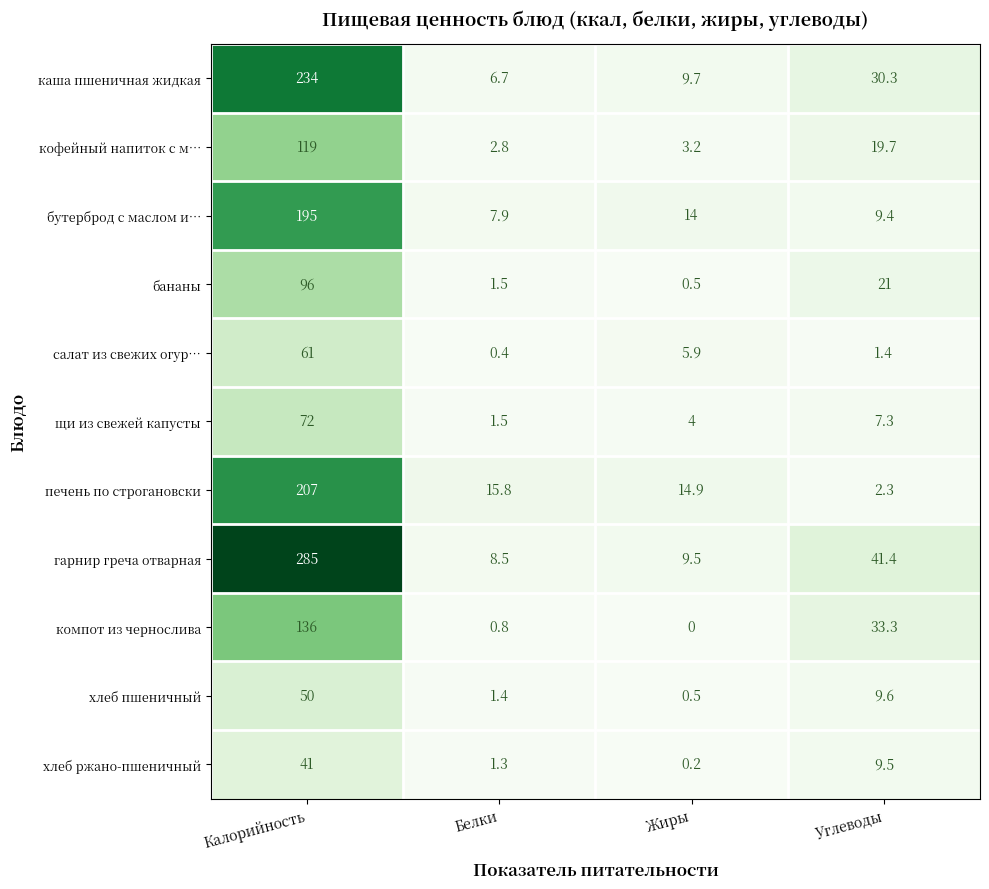

What is the difference between the салат из свежих огур… values at Жиры and Углеводы?

4.5